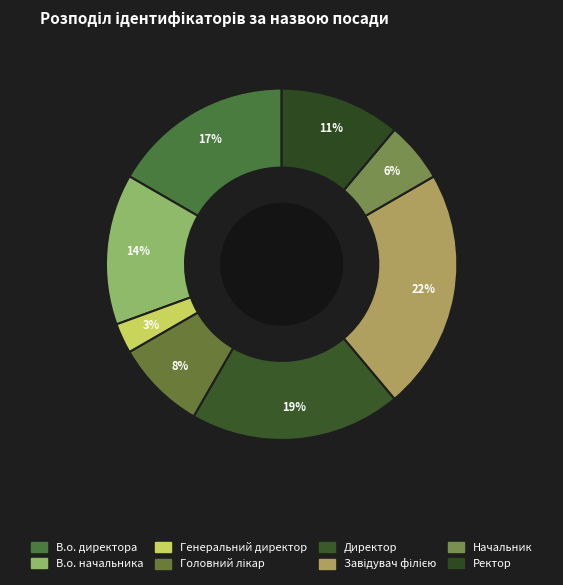

To the nearest percent, what is the average slice percentage?

12%